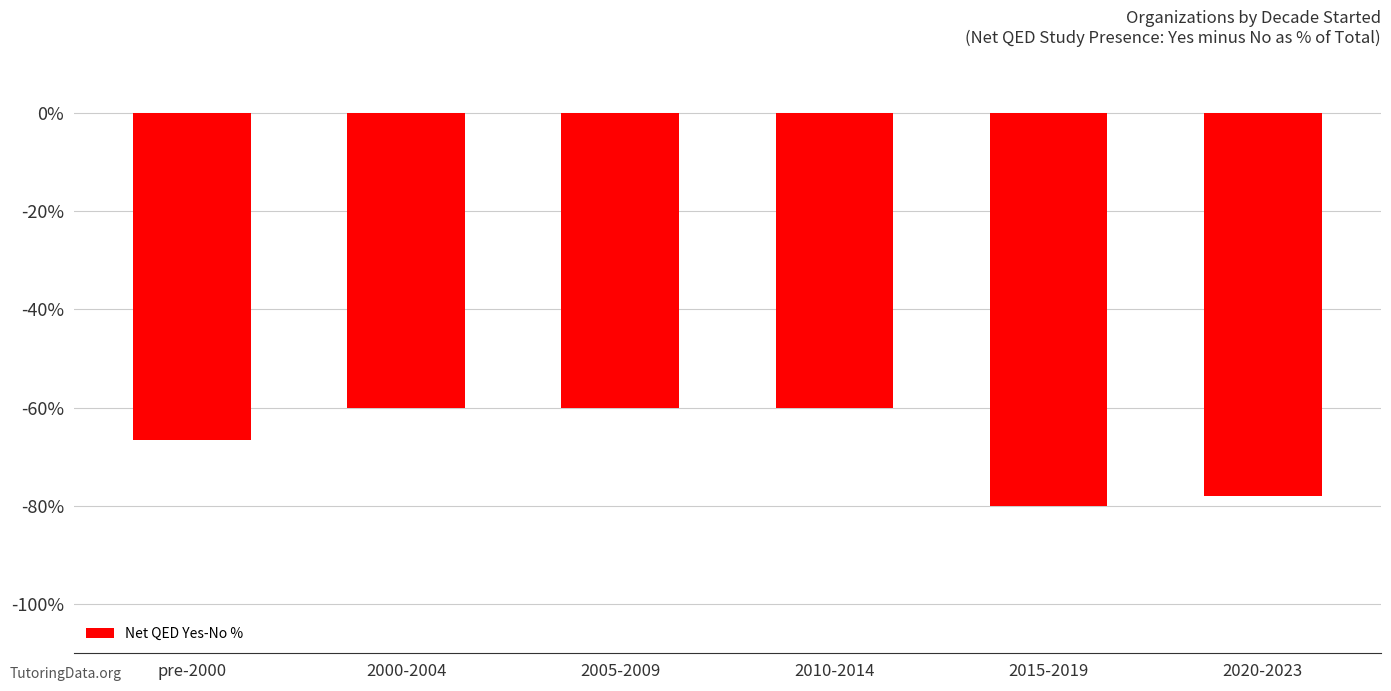

Reading right to left, list all the values displayed in this chart.

-78.0	-80.0	-60.0	-60.0	-60.0	-66.7